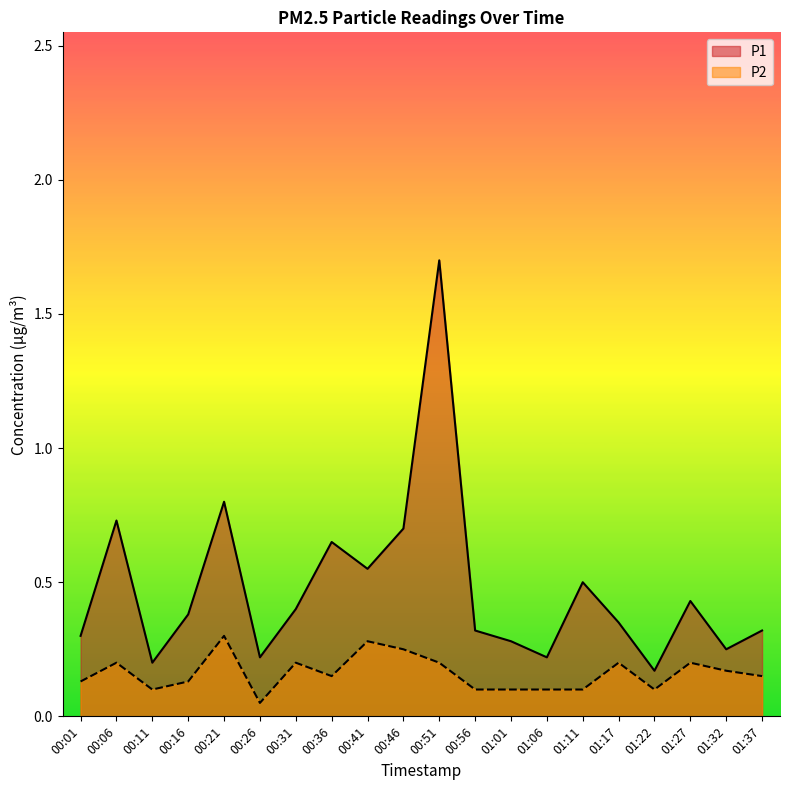

True or false: P1 and P2 cross at least once.

False